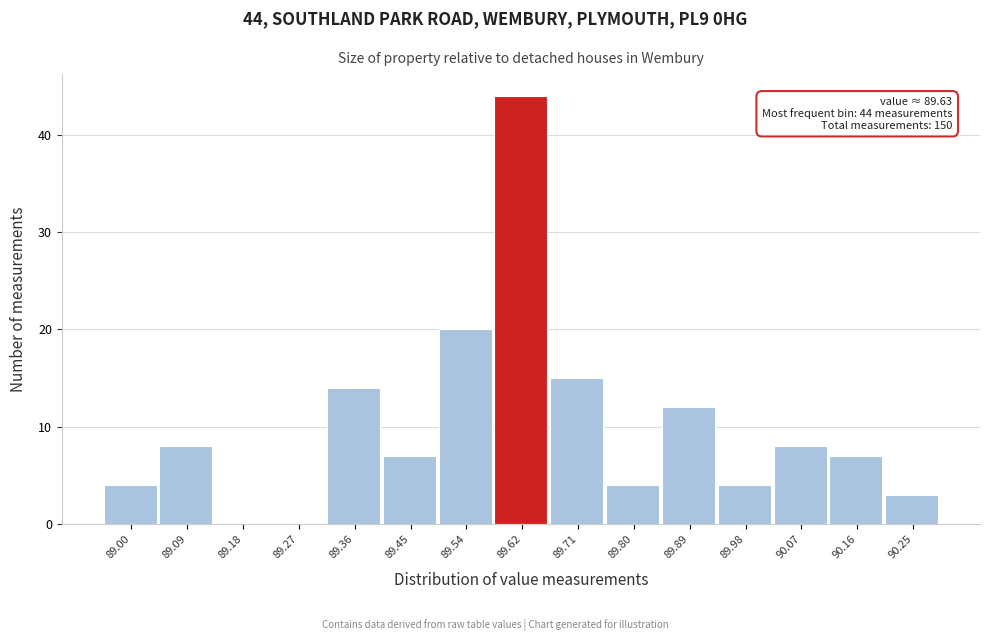

Over which range of the x-axis is the bar tallest?

89.58 to 89.67